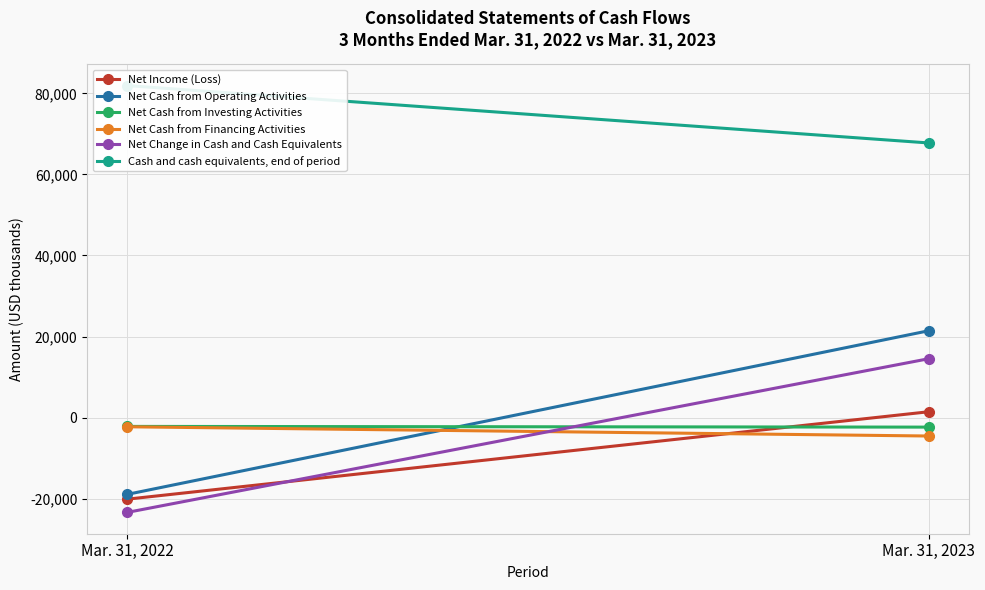

Between Mar. 31, 2022 and Mar. 31, 2023, which is larger?

Mar. 31, 2023